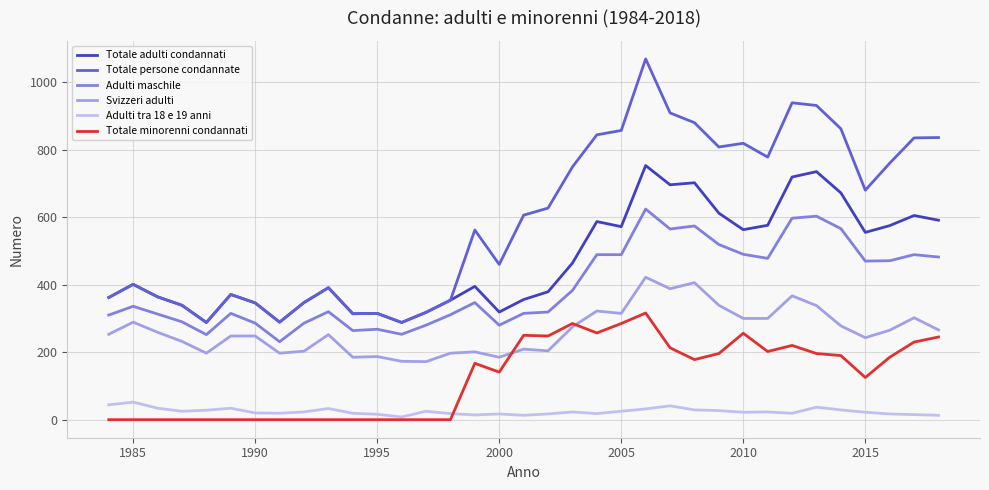

Which series has the largest total across all categories?

Totale persone condannate